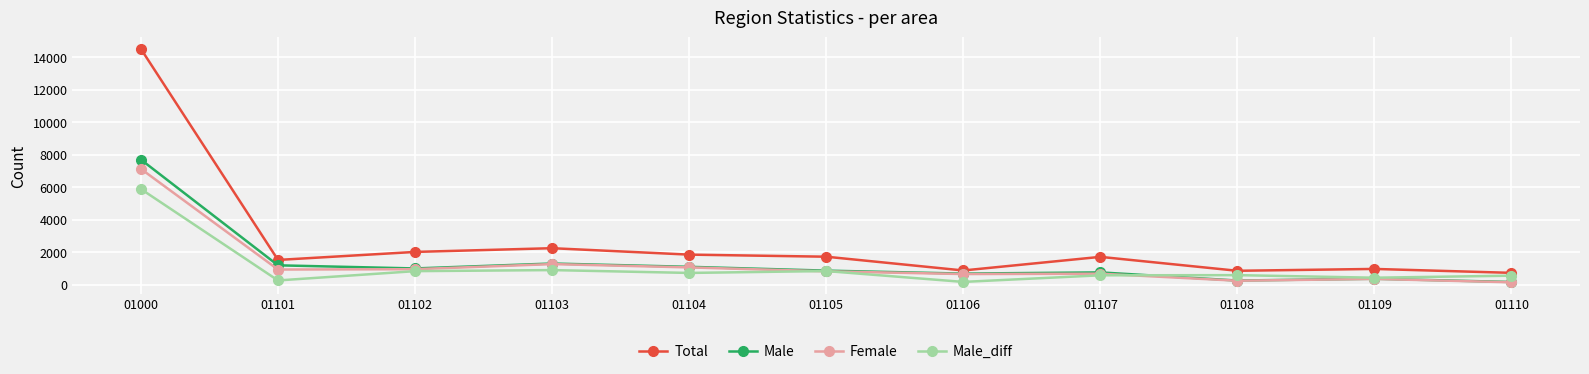

What is the value of the Male point at the 9th from the left?

256